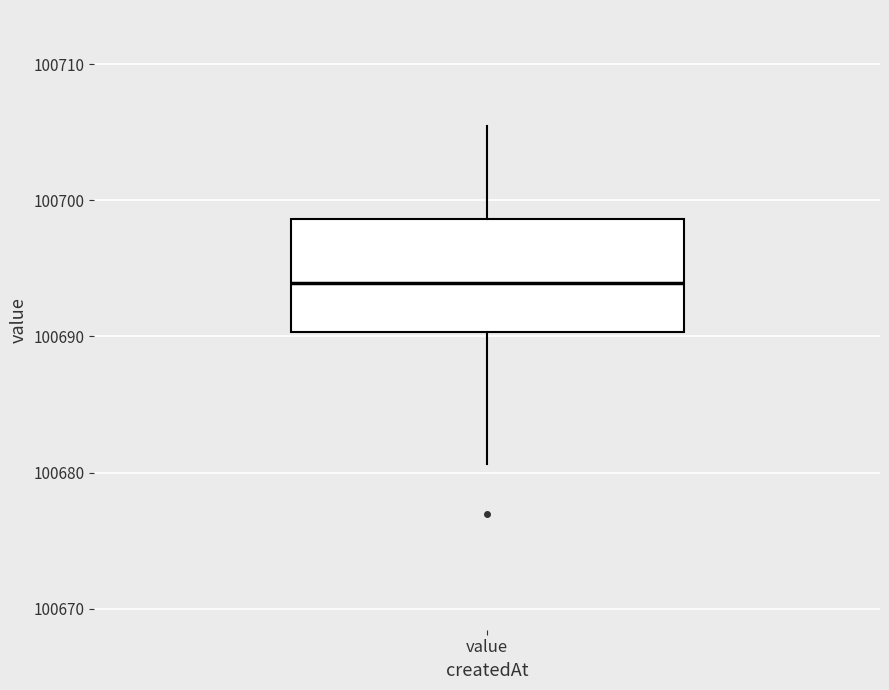

Transcribe this box plot: give where the median line is, the range the box spans, and where the two whiskers end, as read against the y-axis. The values are not printed on the chart, so give them approximately, as read against the axis.

median 100694, box 100690 to 100699, whiskers 100681 to 100705